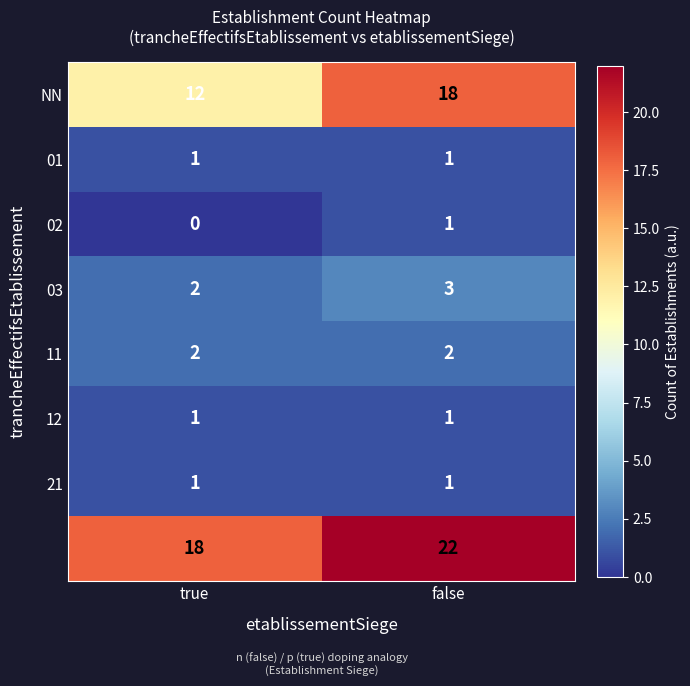

What is the total value across all series at false?

49